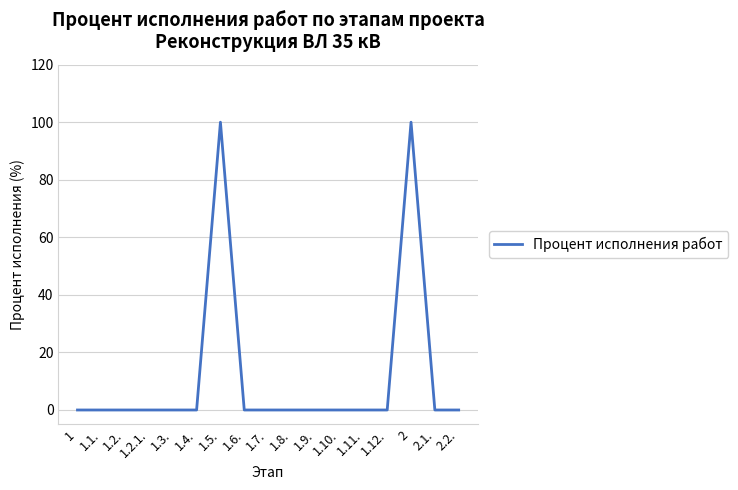

What is the maximum value shown in the chart?

100